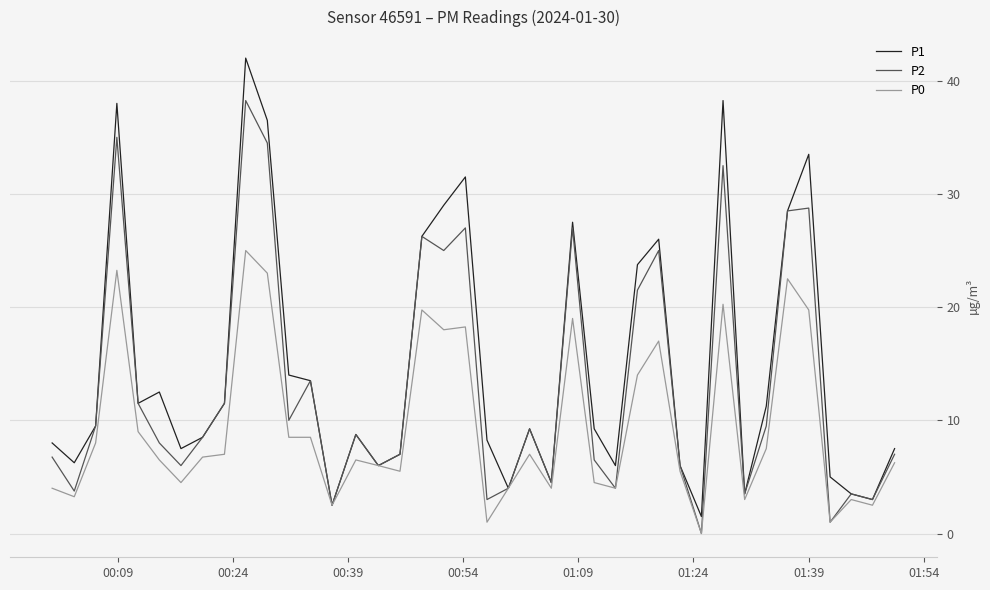

What is the greatest value displayed?

42.0